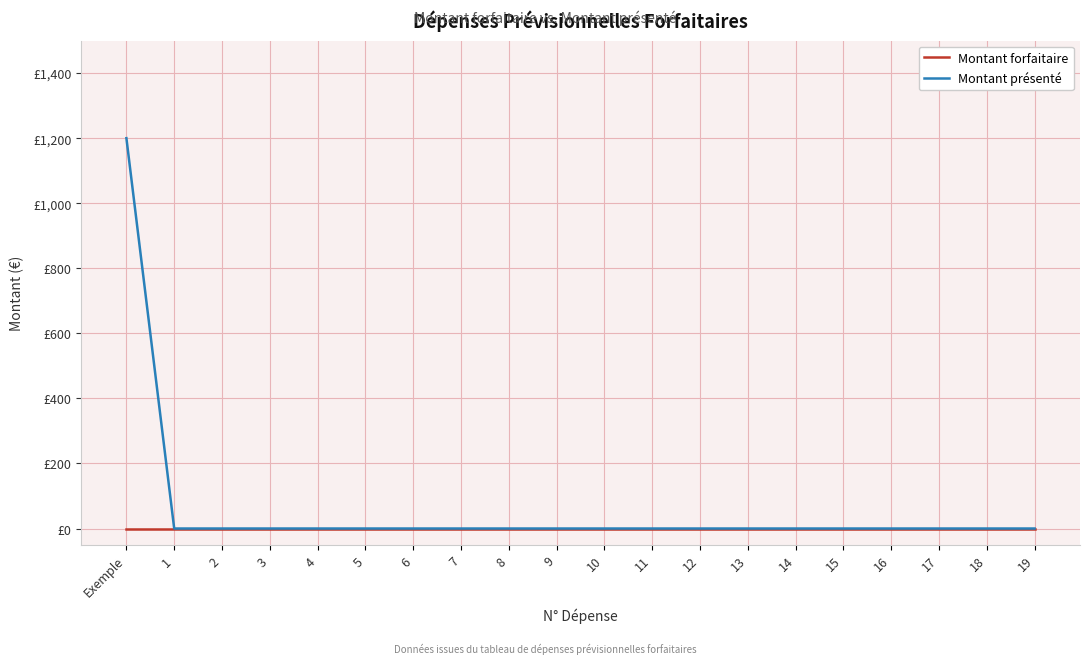

Where is Montant forfaitaire nearest to the value 0?

Exemple